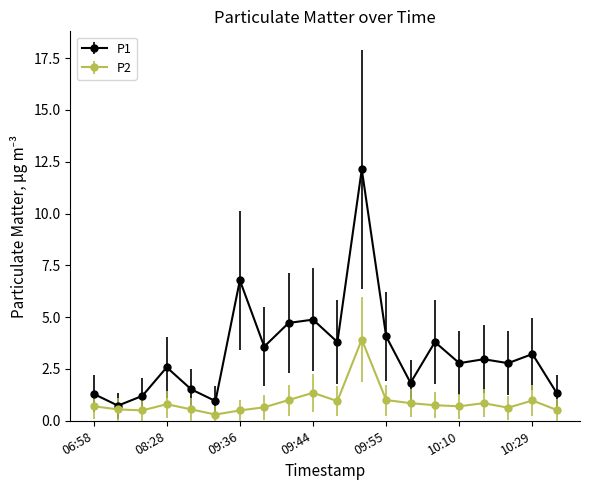

Rank the series by their maximum value, from lowest to highest.

P2, P1